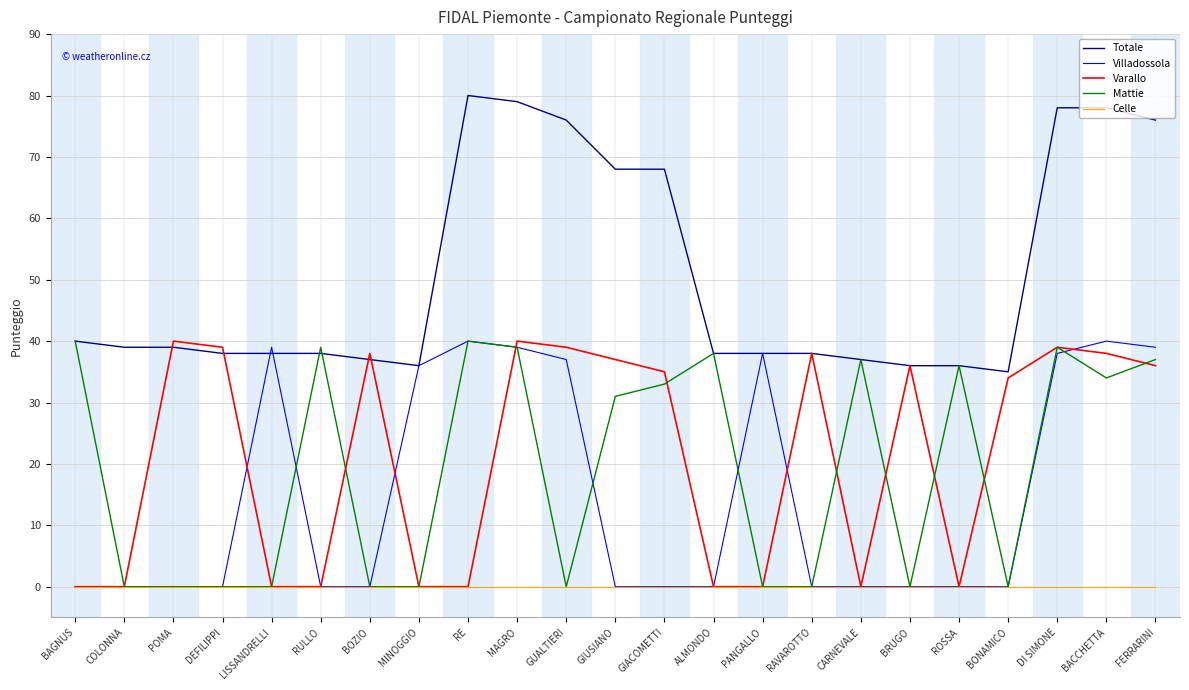

The Totale series shows 78 at BACCHETTA. True or false?

True